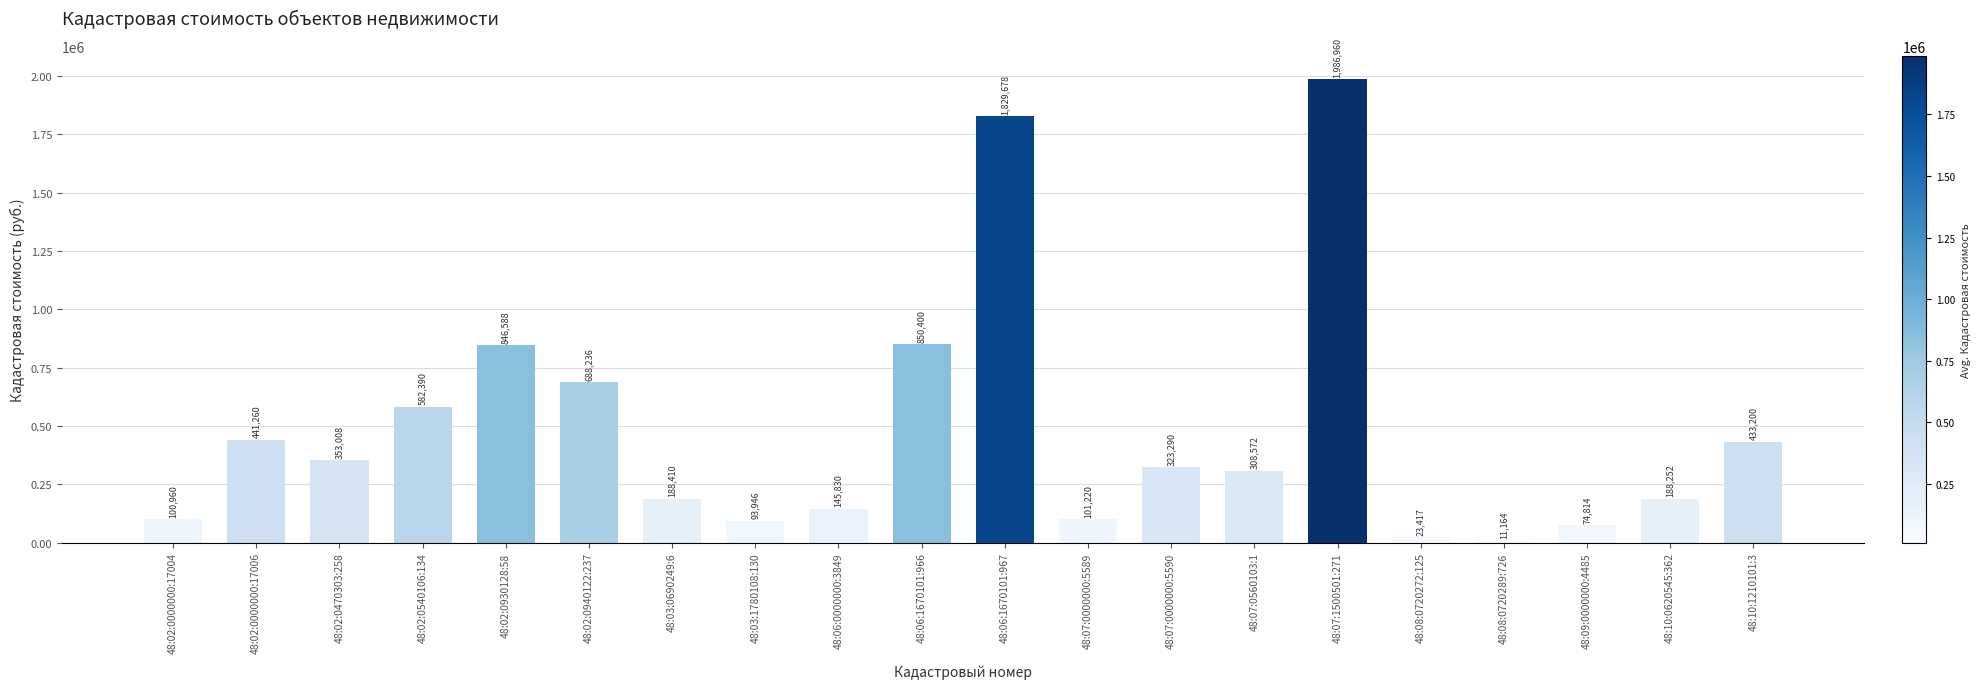

What value does the data have at 48:03:0690249:6?

188410.1